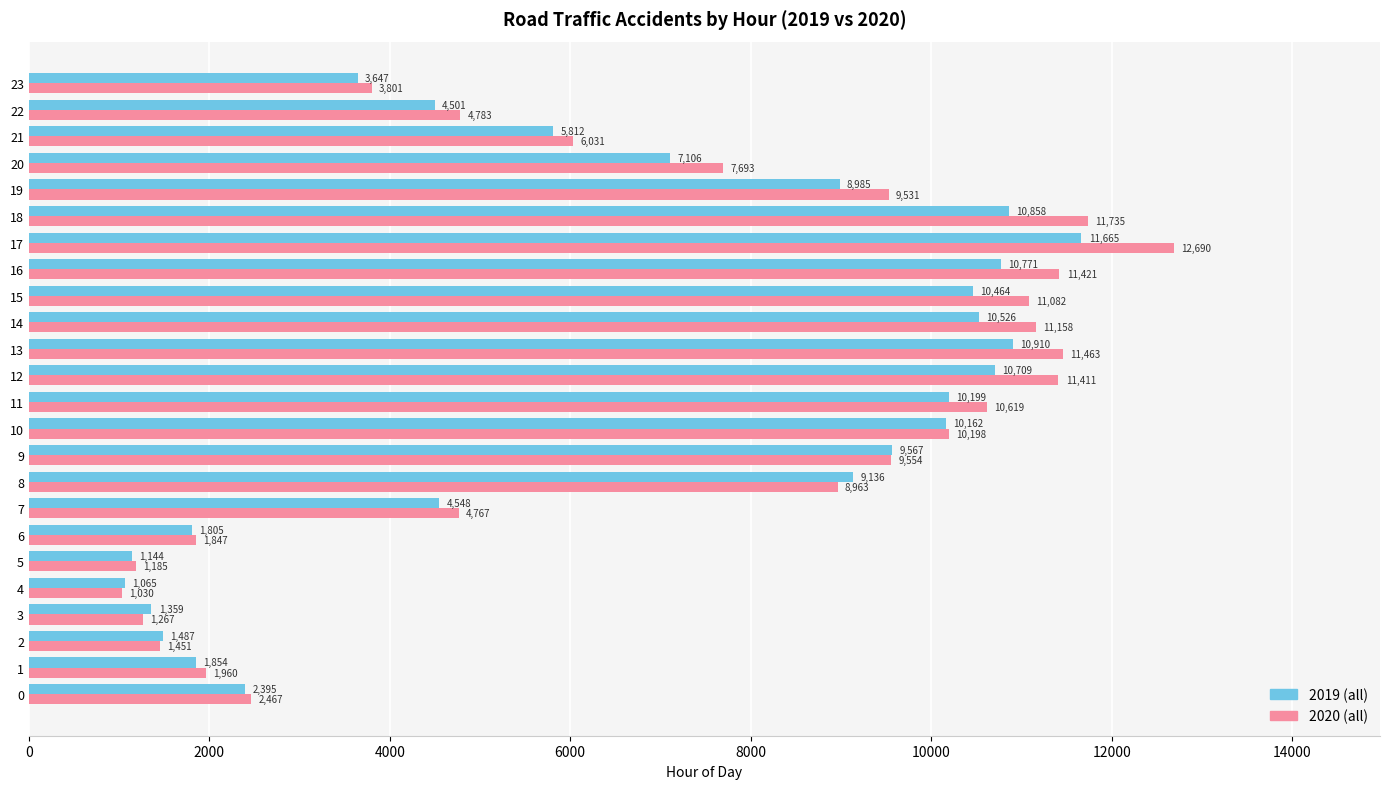

The value of 2020 (all) at 18 is 11735. True or false?

True